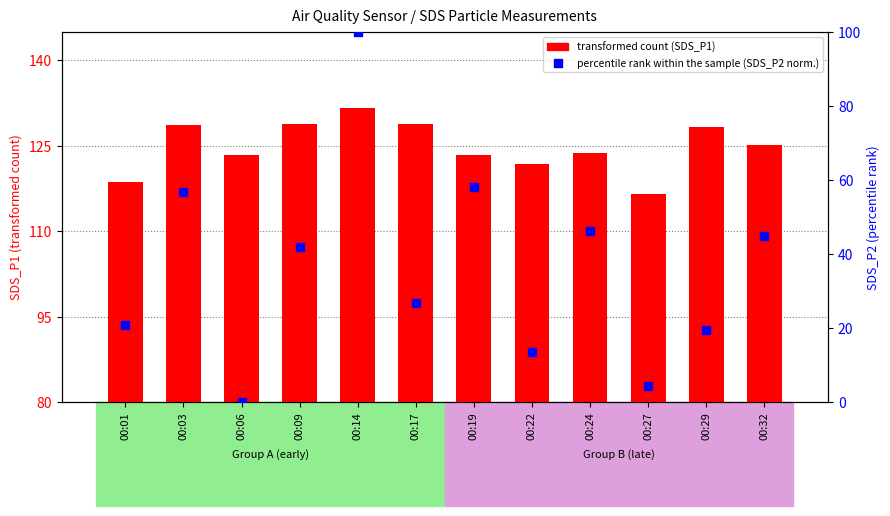

Which series contains the highest Y value?

transformed count